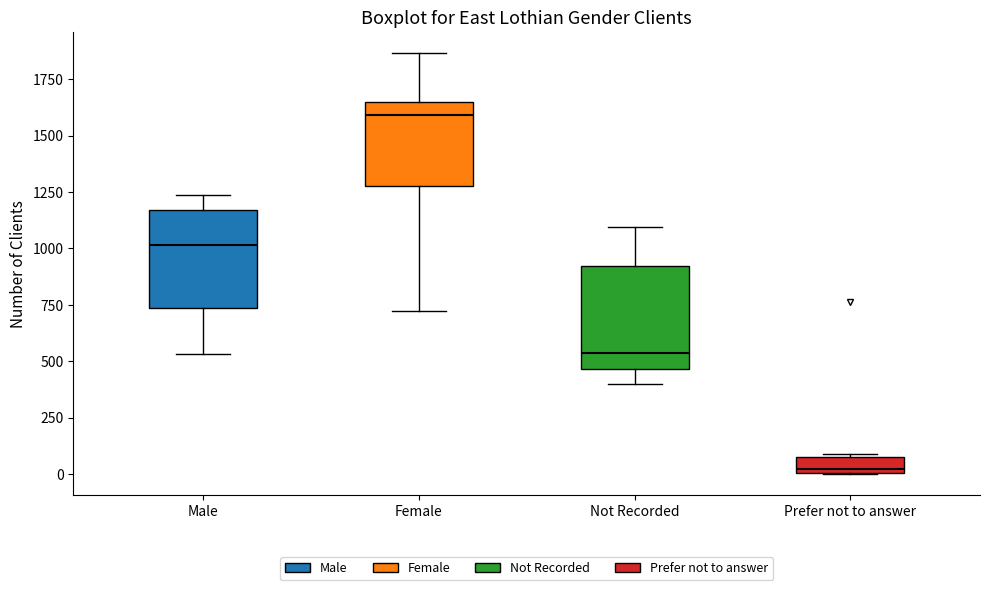

Which box has the lowest median line?

Prefer not to answer